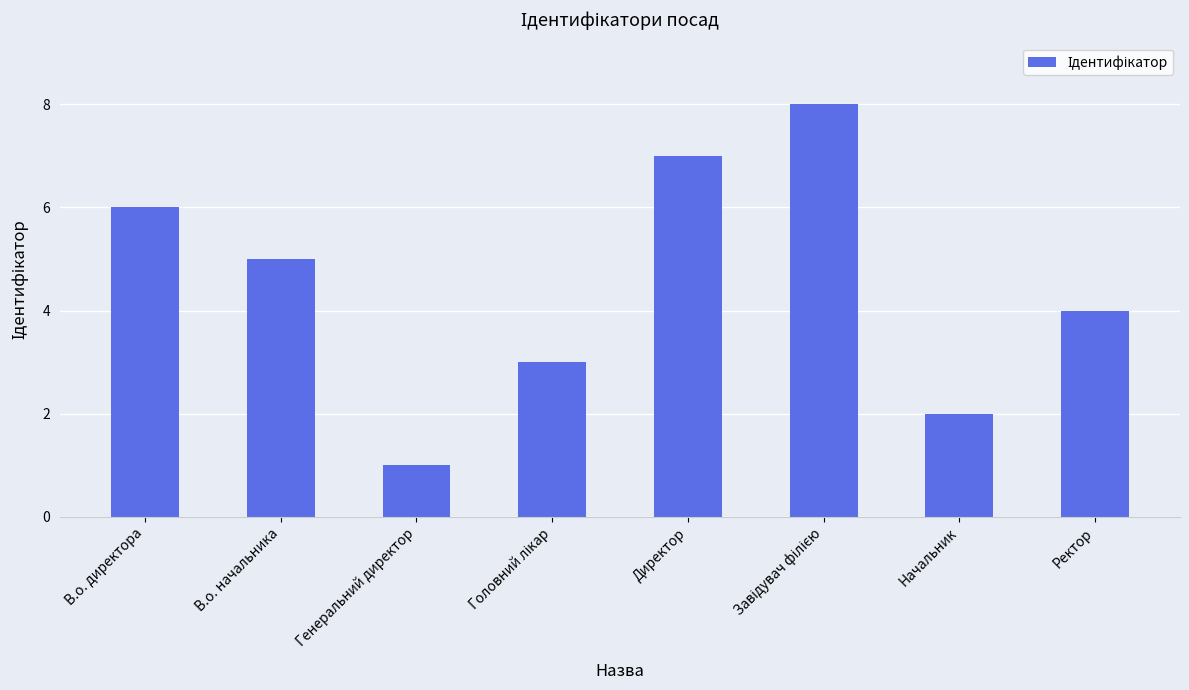

Between В.о. начальника and Начальник, which is larger?

В.о. начальника